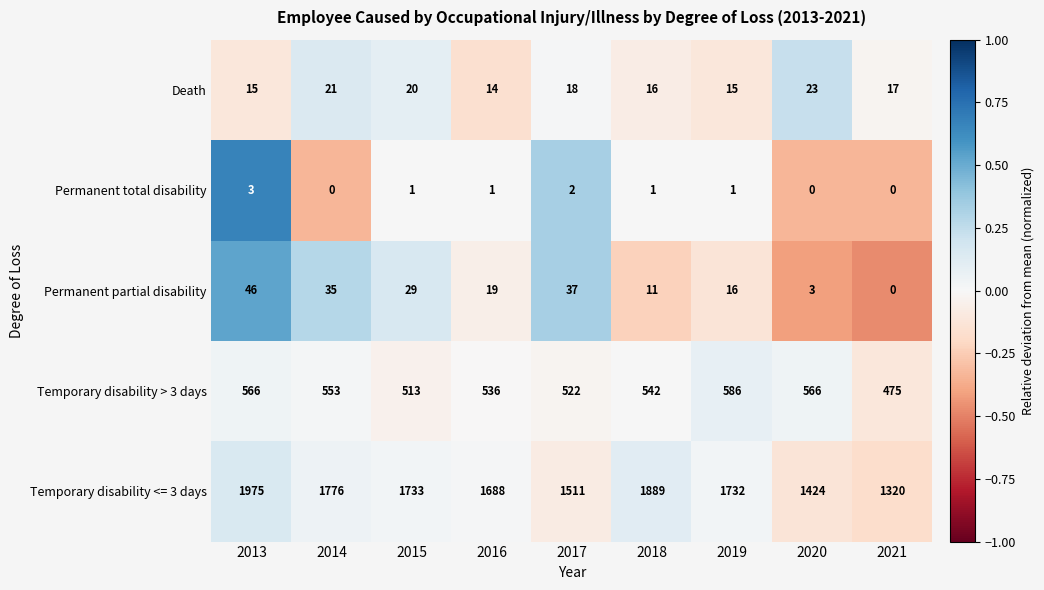

At how many categories does at least one series exceed 12?

9